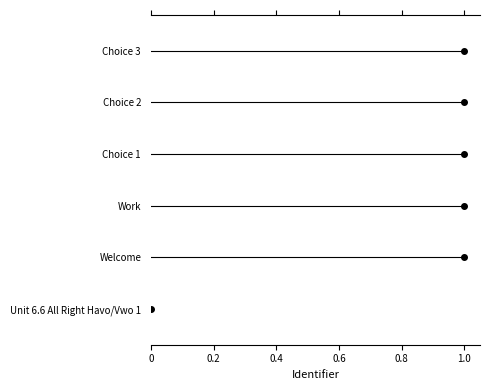

What is the sum of all values?

5.0